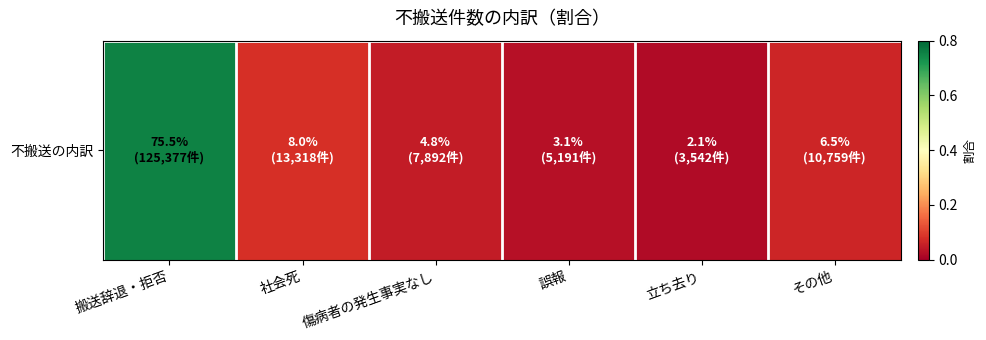

At which category does the chart reach its minimum across all series?

立ち去り